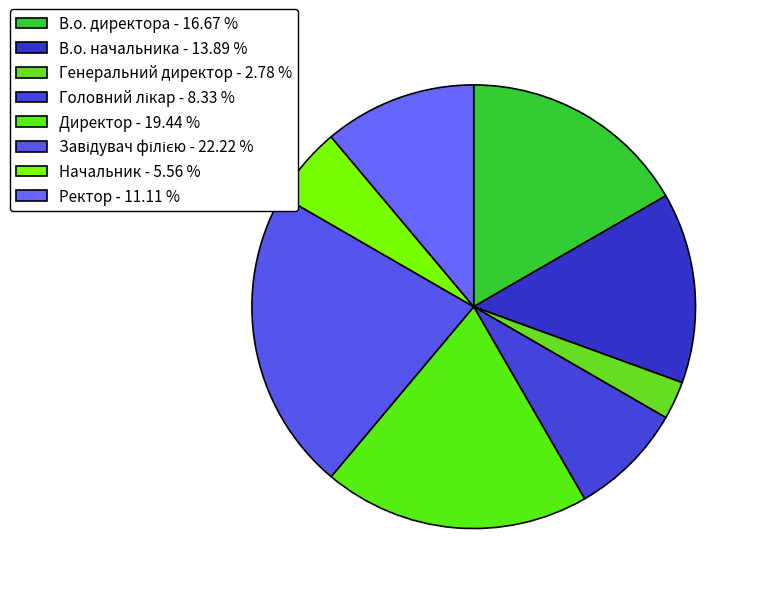

Approximately how many times larger is the value at В.о. начальника compared to Начальник?

2.5